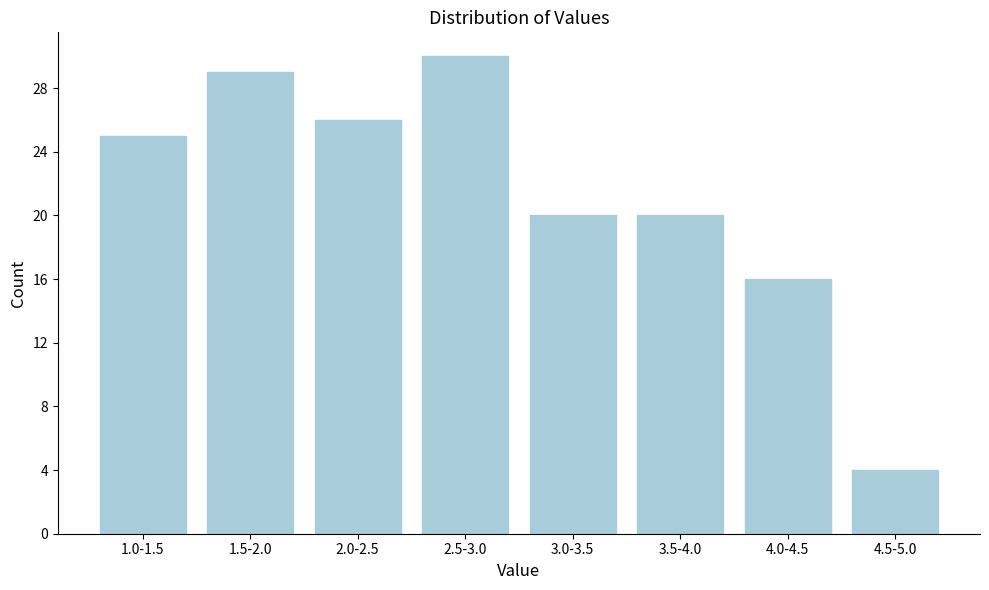

Reading right to left, list all the values displayed in this chart.

4	16	20	20	30	26	29	25